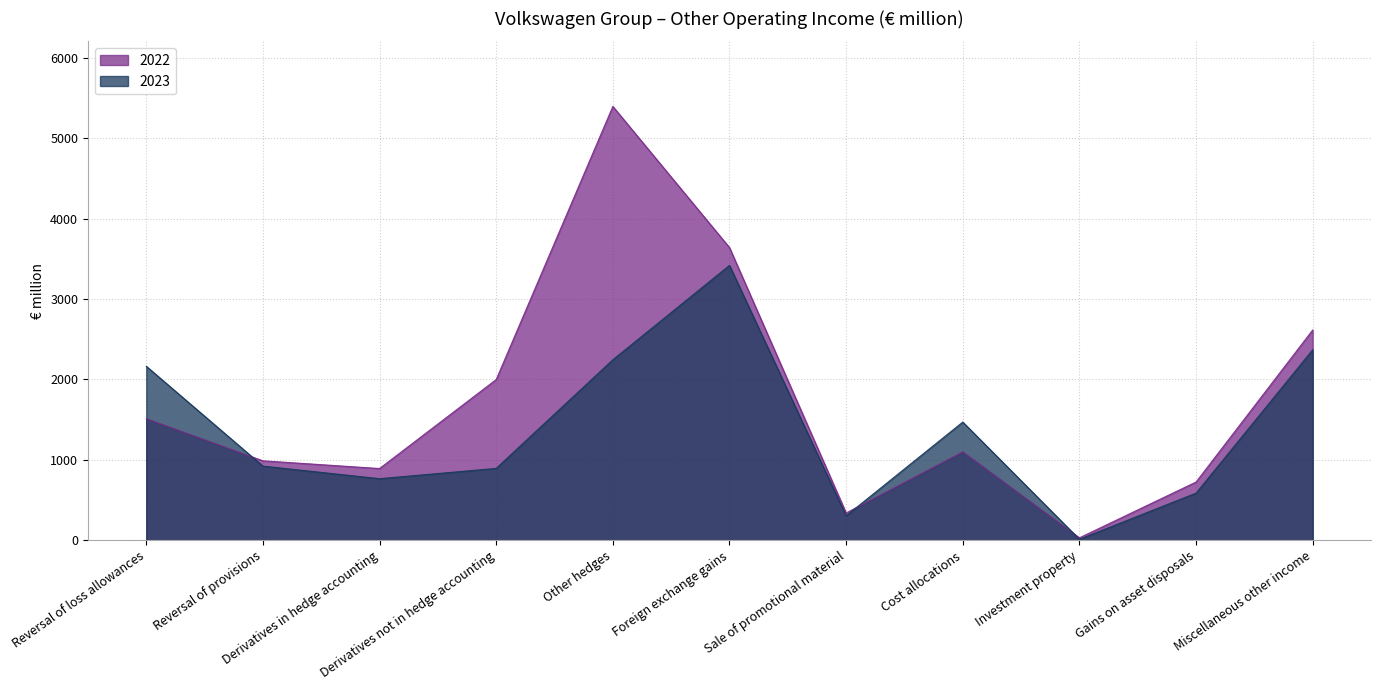

What are all the series names shown in the legend?

2022, 2023